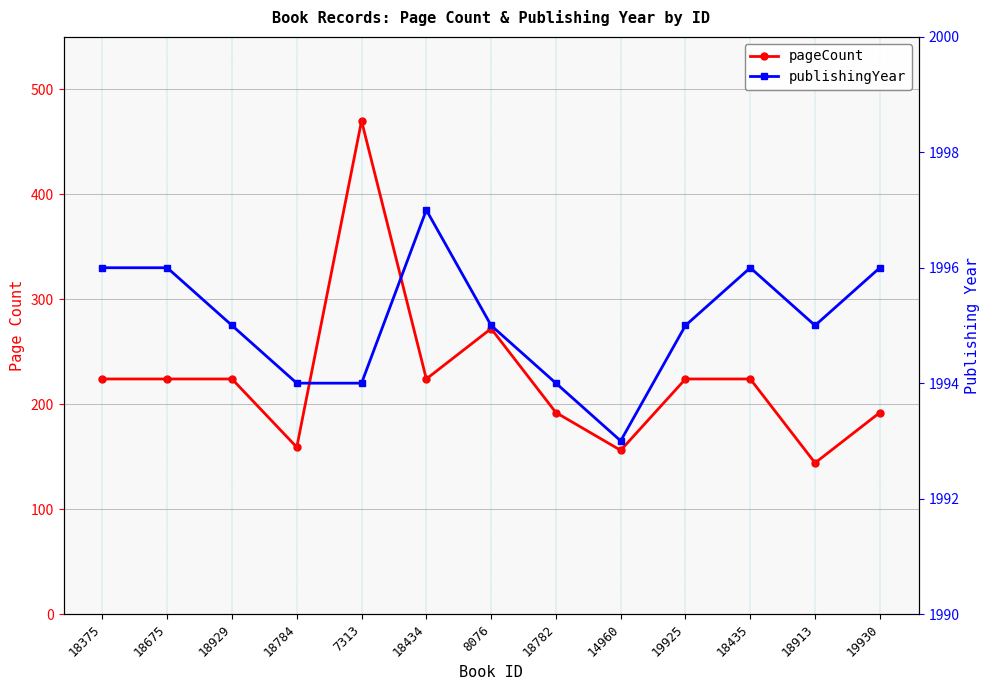

At which label does publishingYear reach its peak?

18434